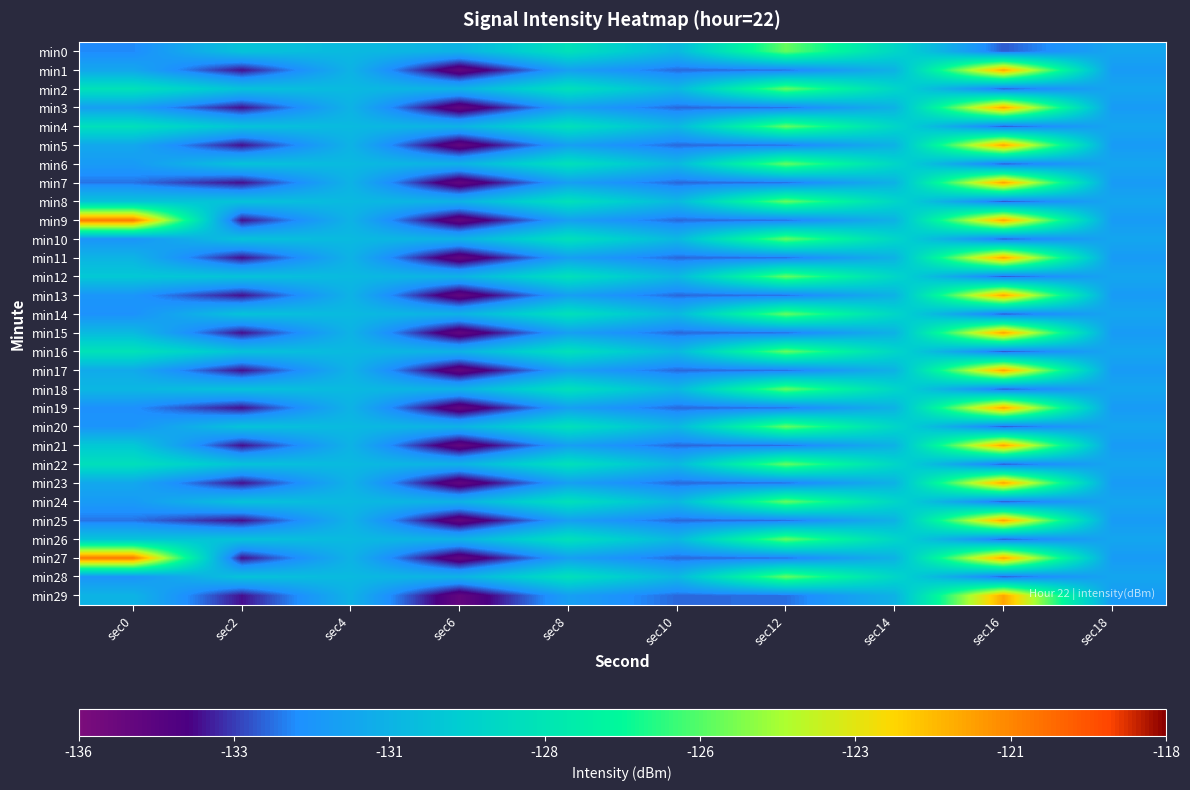

At which category is the sum across all series the highest?

sec16